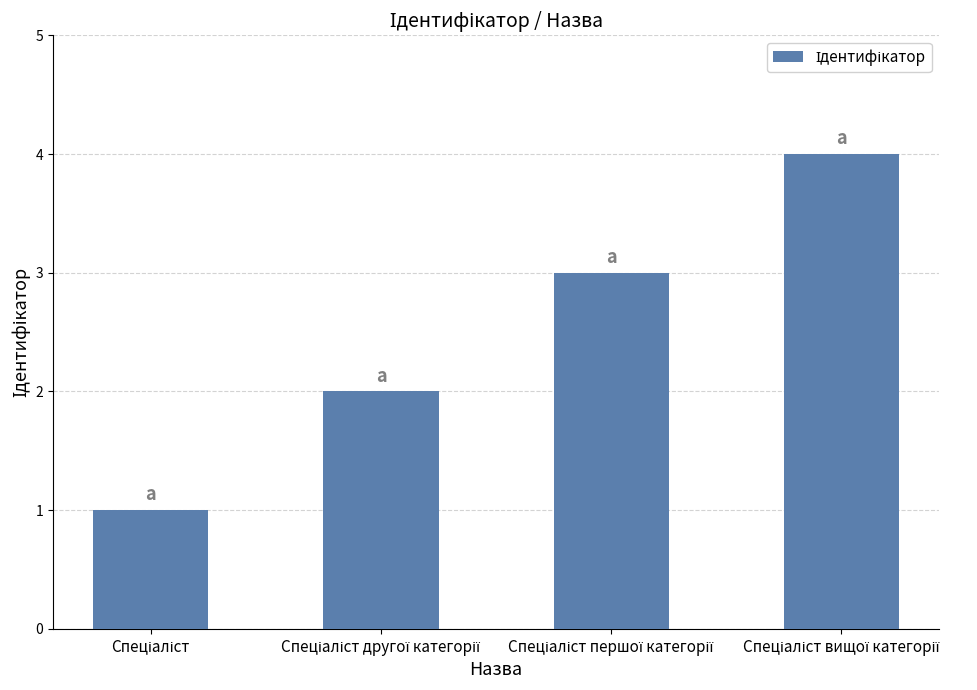

What is the greatest value displayed?

4